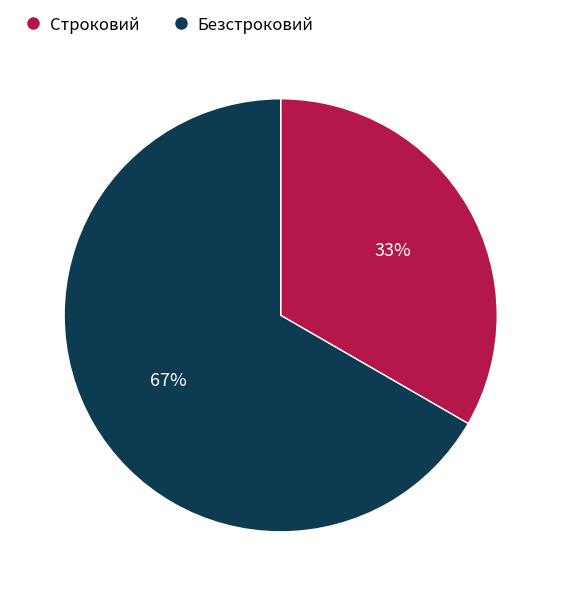

To the nearest percent, what is the average slice percentage?

50%